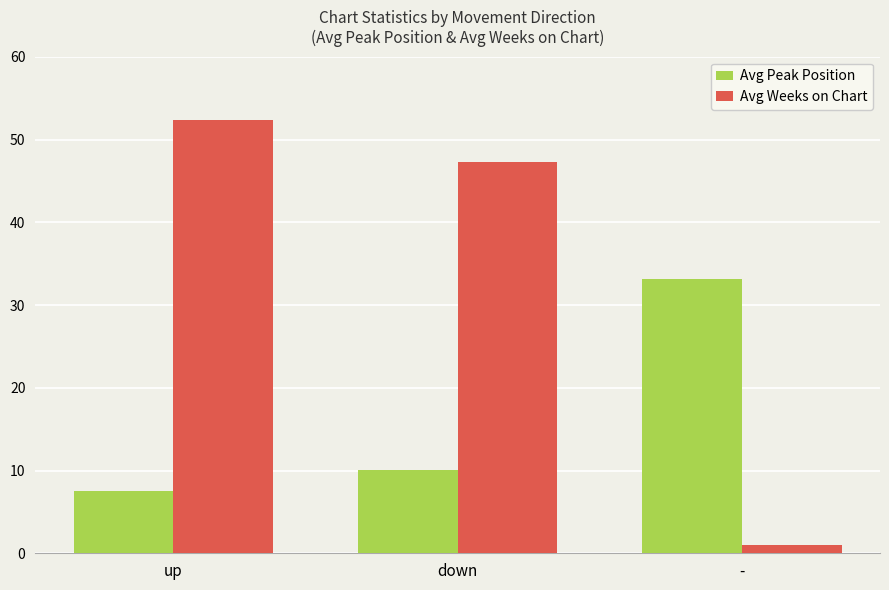

Reading right to left, what are all the values shown in this chart?

Avg Peak Position: 33.2	10.1	7.5
Avg Weeks on Chart: 1.0	47.3	52.4